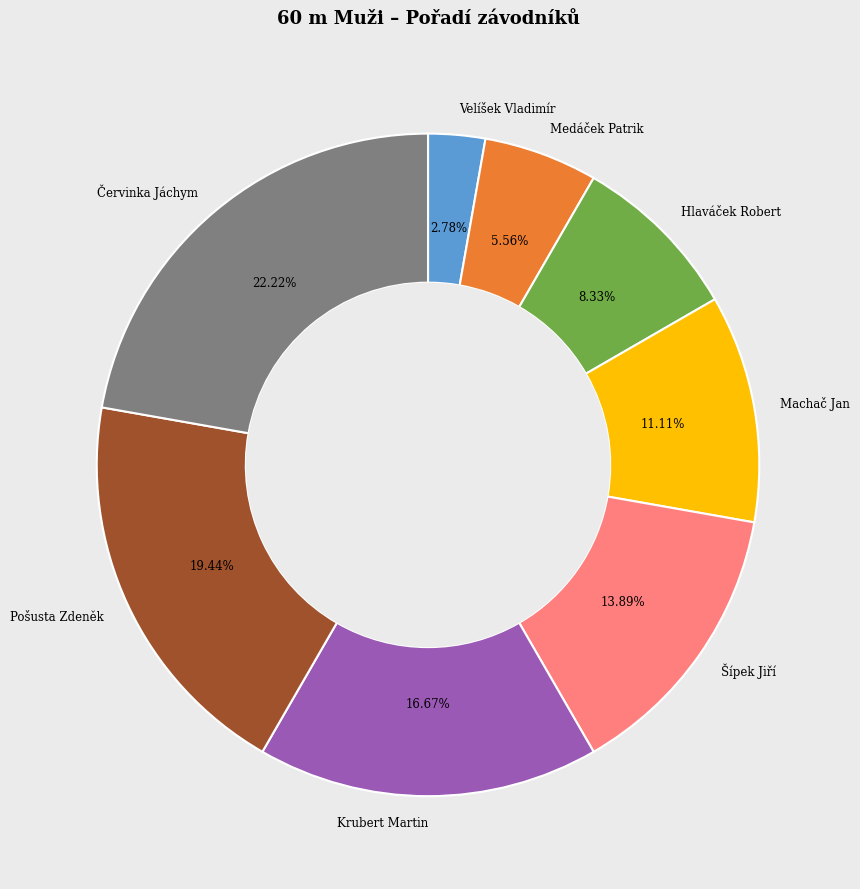

To the nearest percent, what is the combined percentage of Šípek Jiří and Krubert Martin?

31%